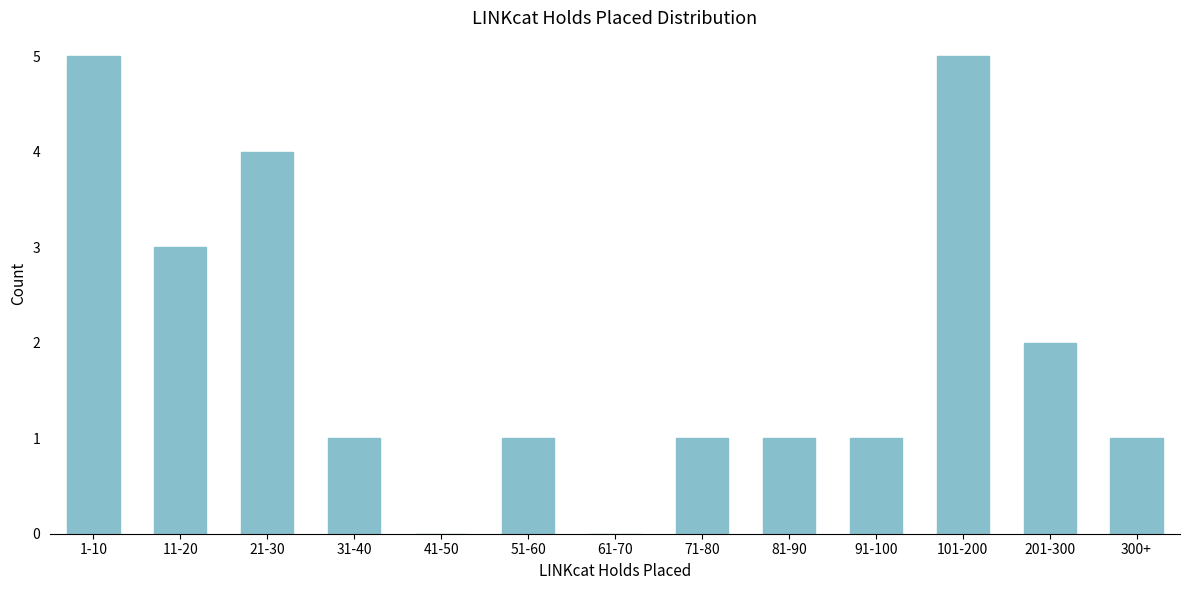

Reading left to right, list all the values displayed in this chart.

1-10=5	11-20=3	21-30=4	31-40=1	41-50=0	51-60=1	61-70=0	71-80=1	81-90=1	91-100=1	101-200=5	201-300=2	300+=1